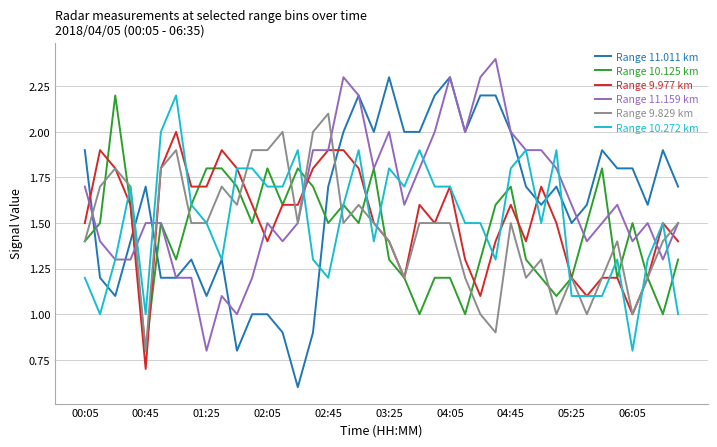

What is the smallest value displayed?

0.6